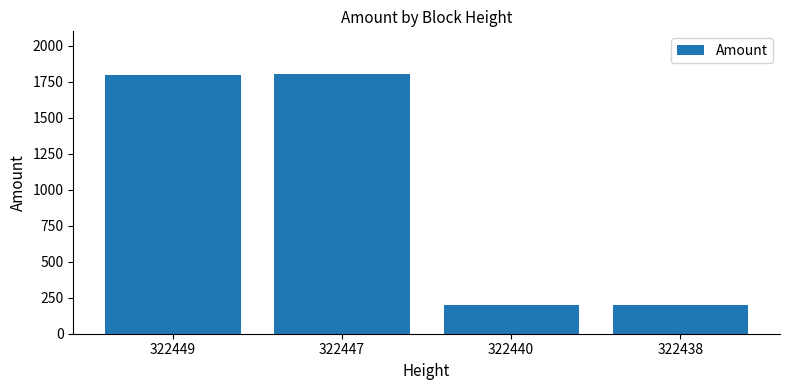

The value at 322438 is 201. True or false?

True